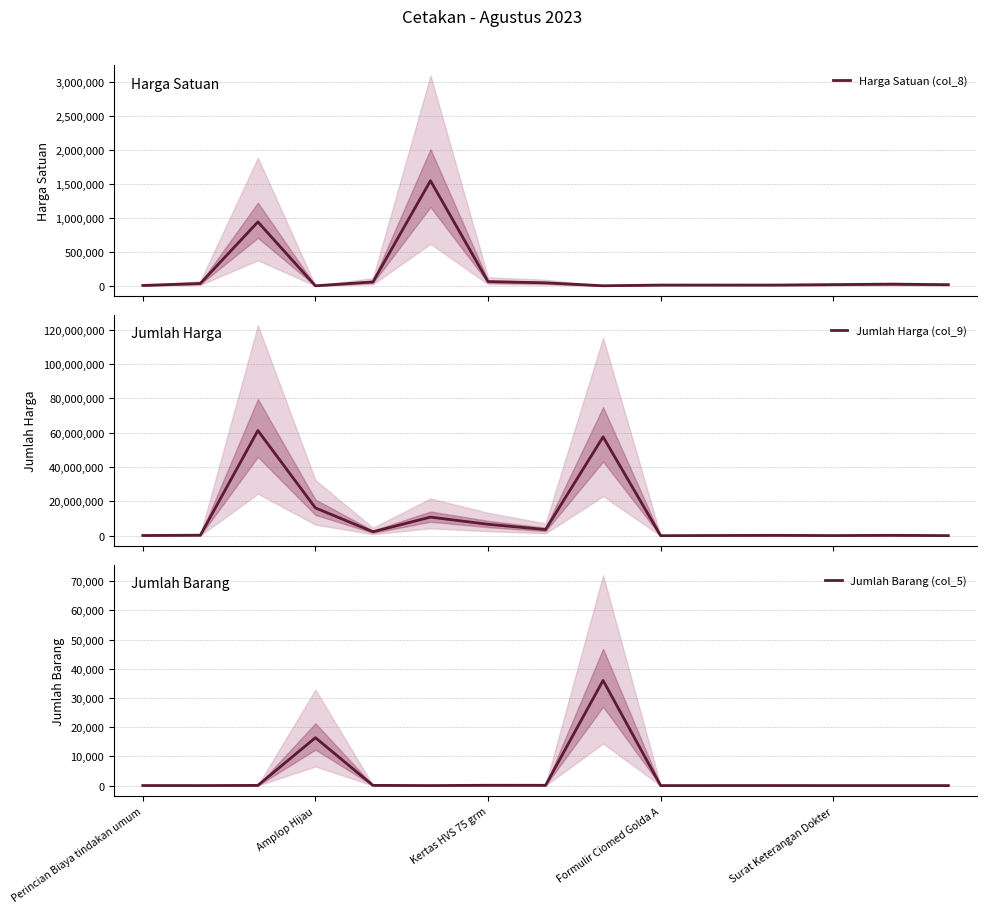

True or false: Jumlah Harga (col_9) and Jumlah Barang (col_5) intersect in this chart.

False